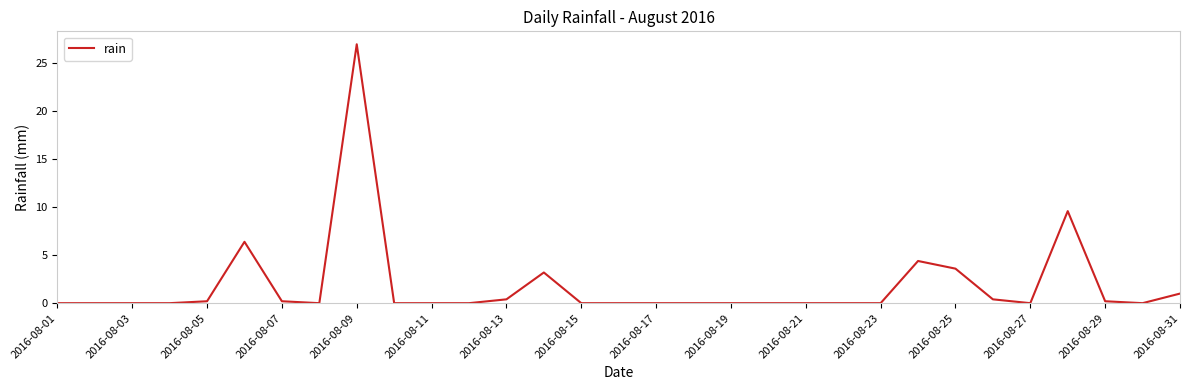

What is the maximum value shown in the chart?

27.0